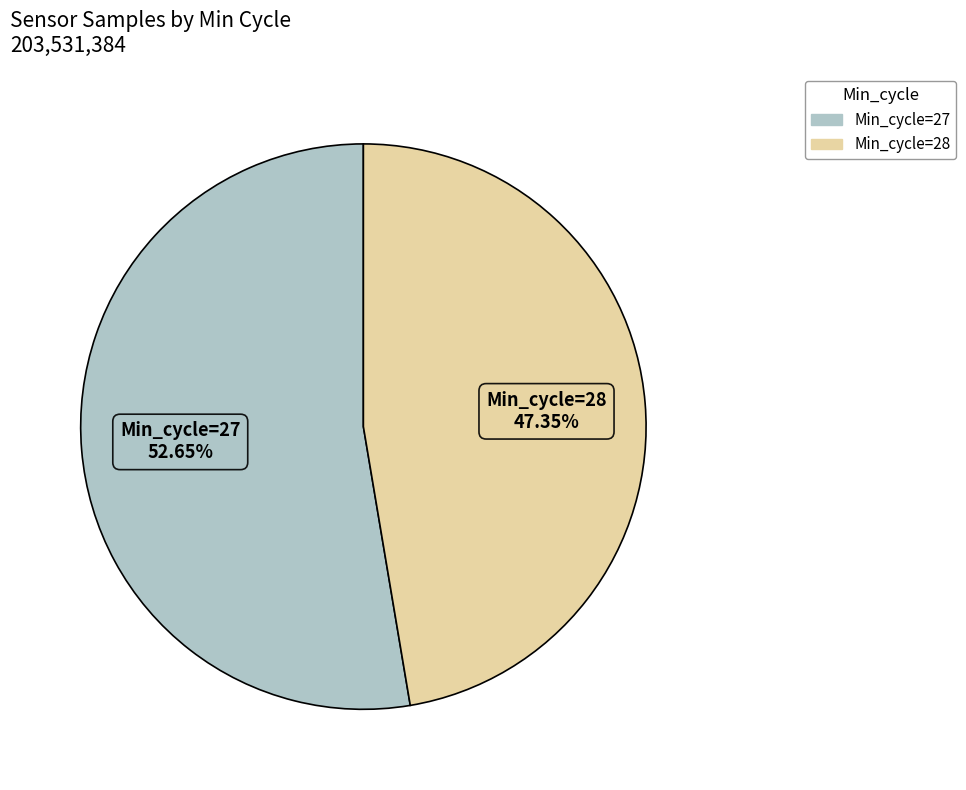

How many slices are in this pie chart?

2